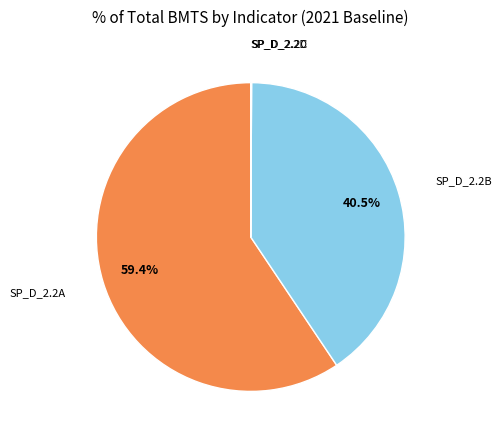

What is the majority slice?

SP_D_2.2A